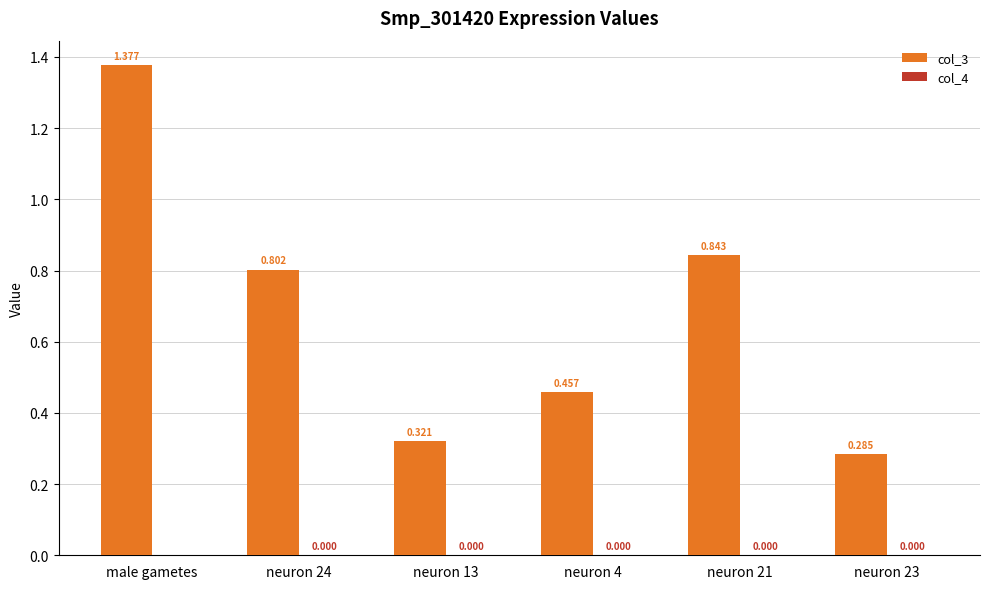

At which category does the chart reach its peak across all series?

male gametes